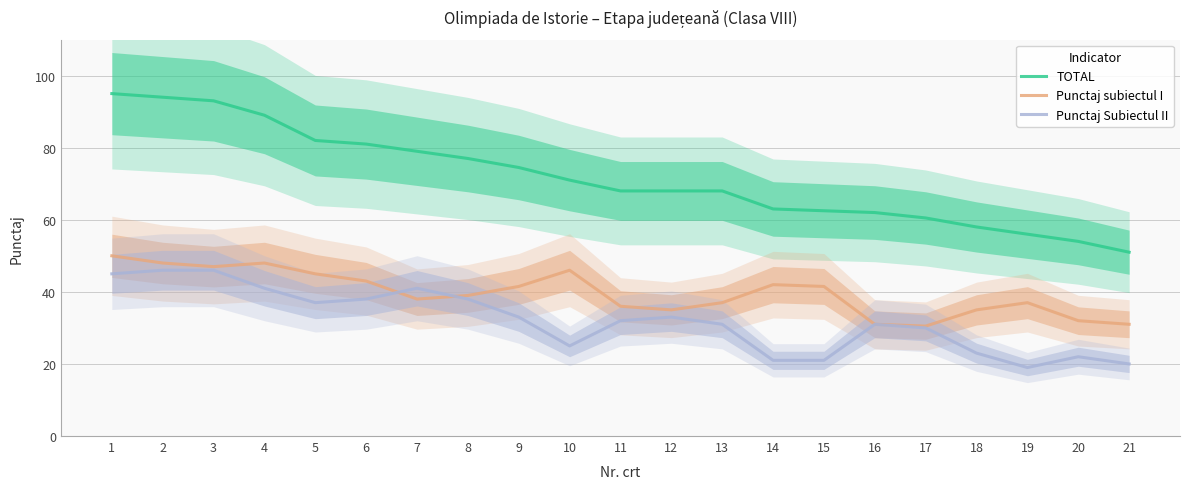

What is the sum of all Punctaj subiectul I values?

833.5